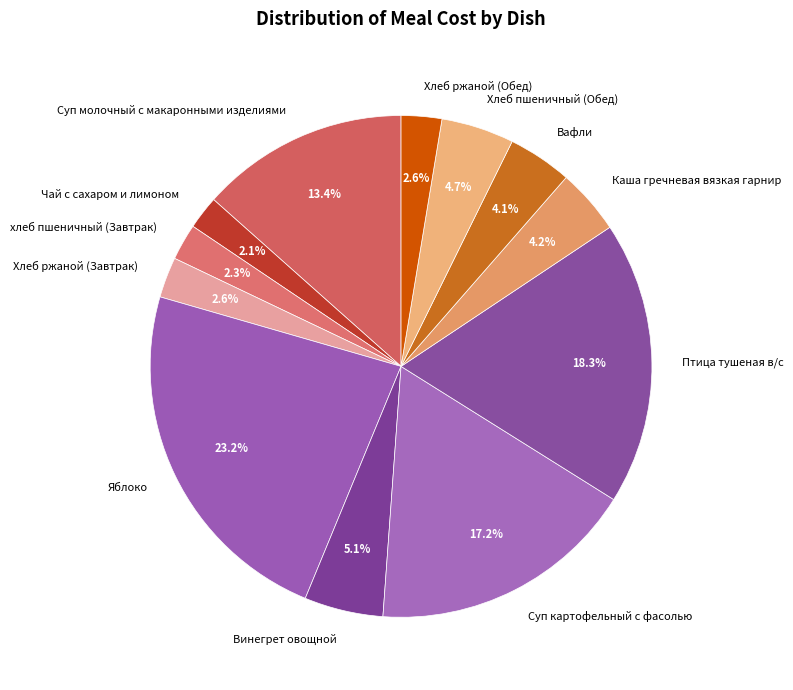

Is the sum of Каша гречневая вязкая гарнир and Суп картофельный с фасолью greater than half?

No